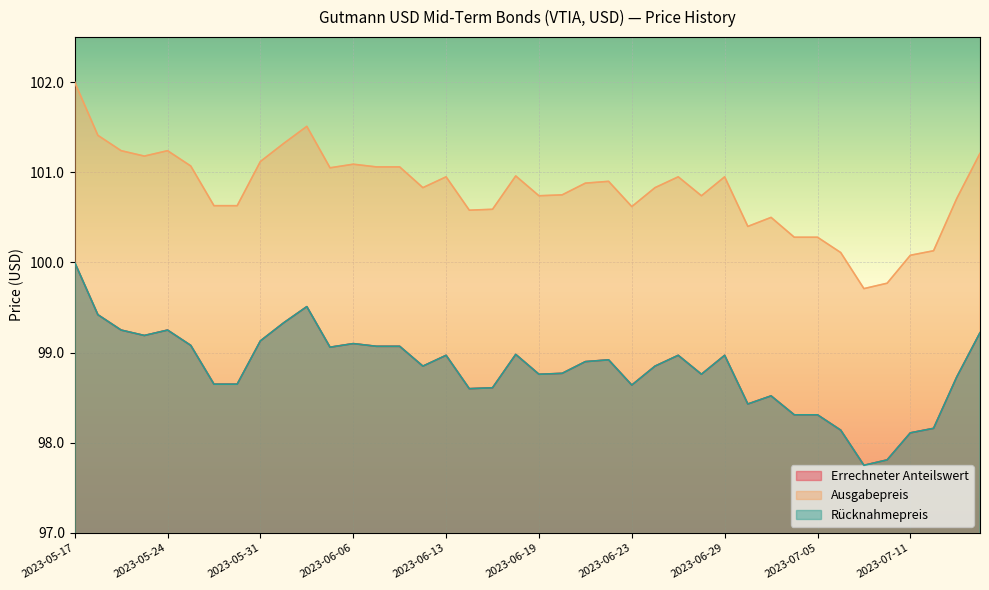

What is the difference between the maximum and minimum values in the Ausgabepreis series?

2.3